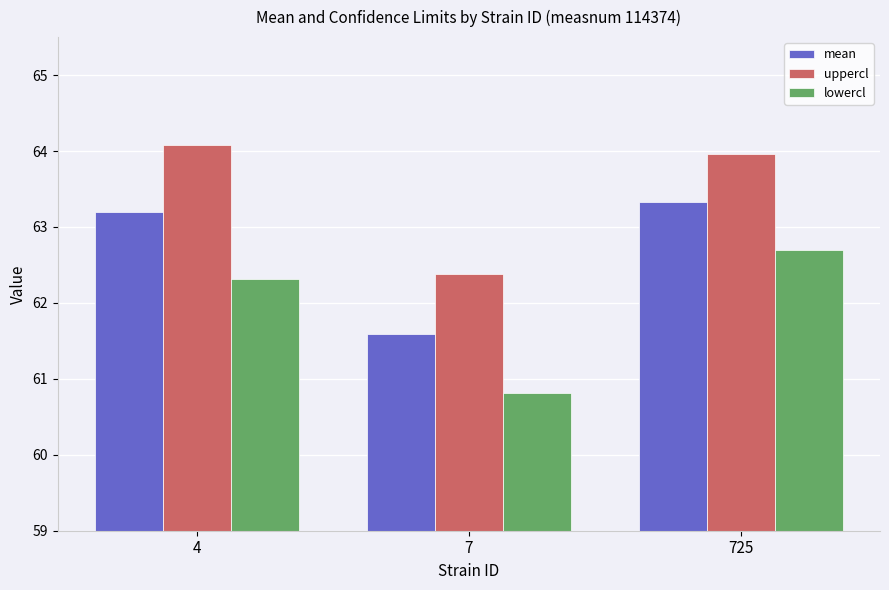

Are the bars horizontal?

No